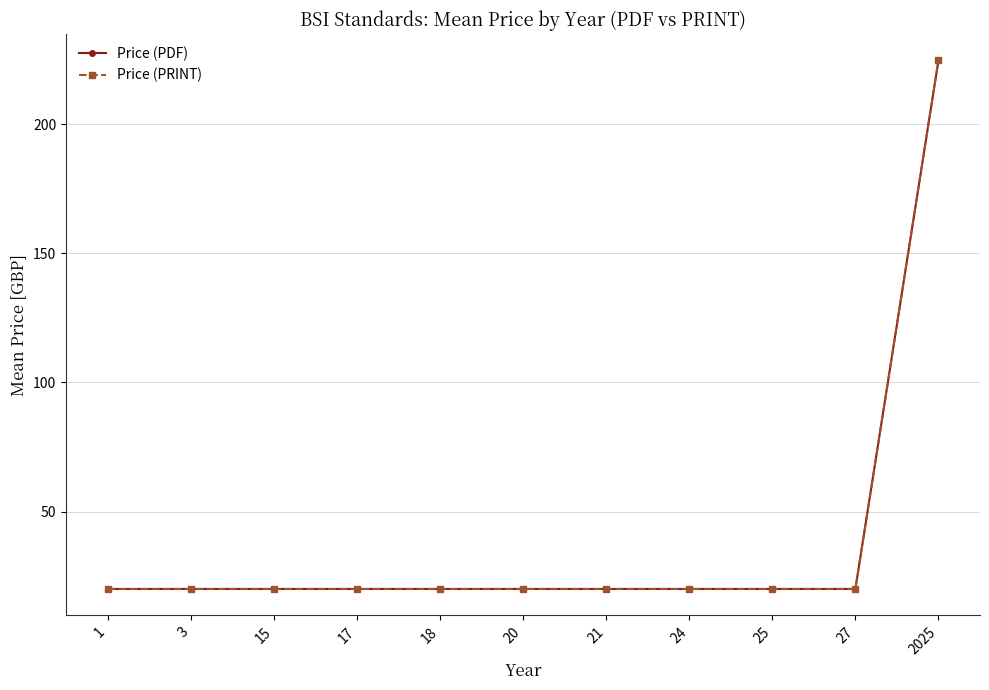

Does the chart have visible grid lines?

Yes